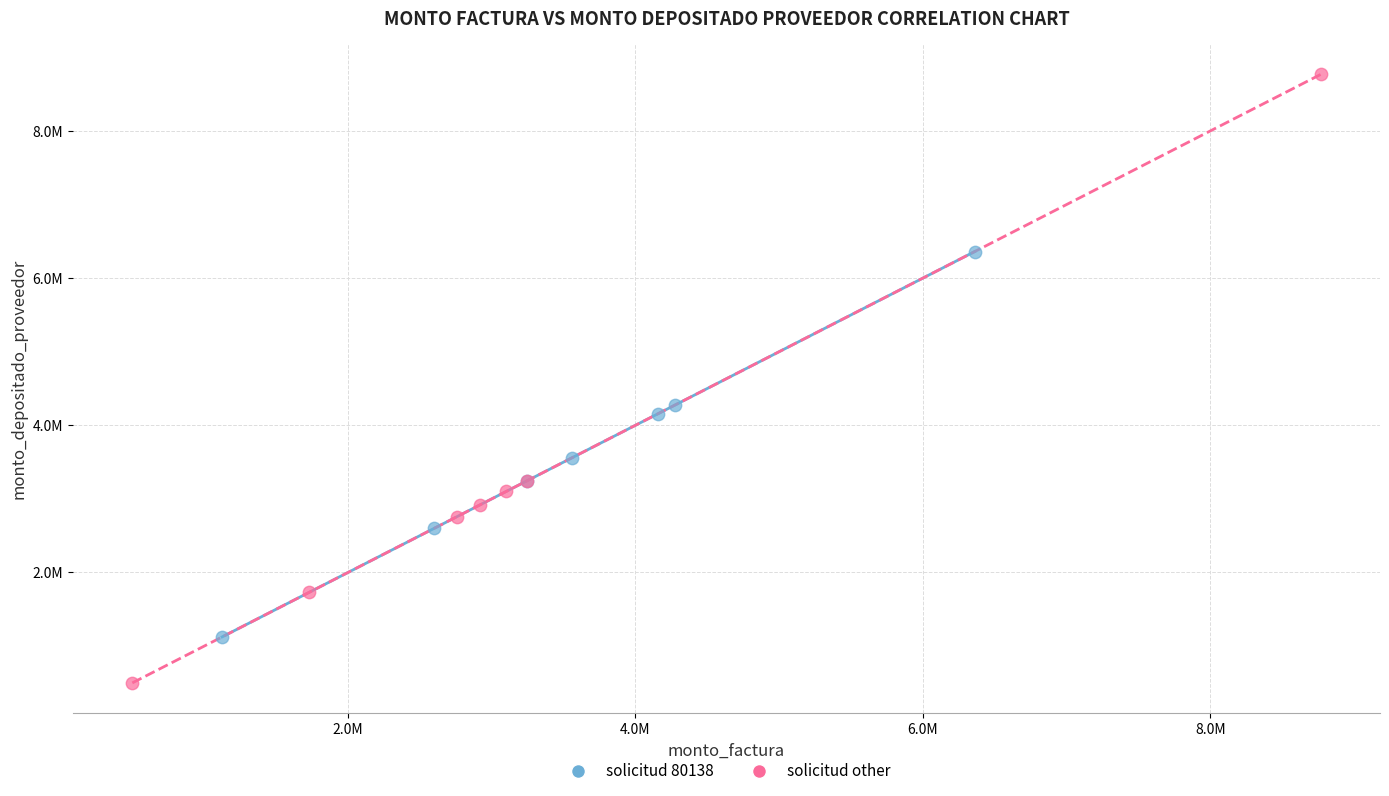

Which series reaches the minimum Y coordinate?

solicitud other